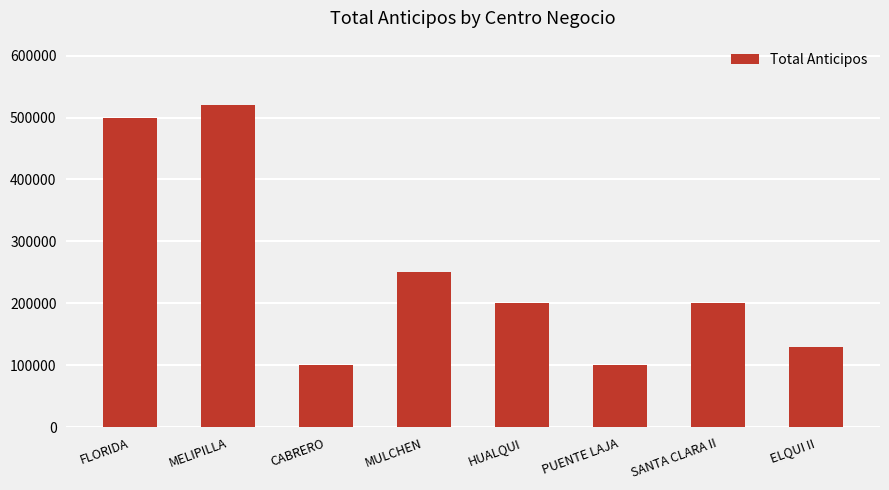

Read the value at MULCHEN, to the nearest 50.

250000